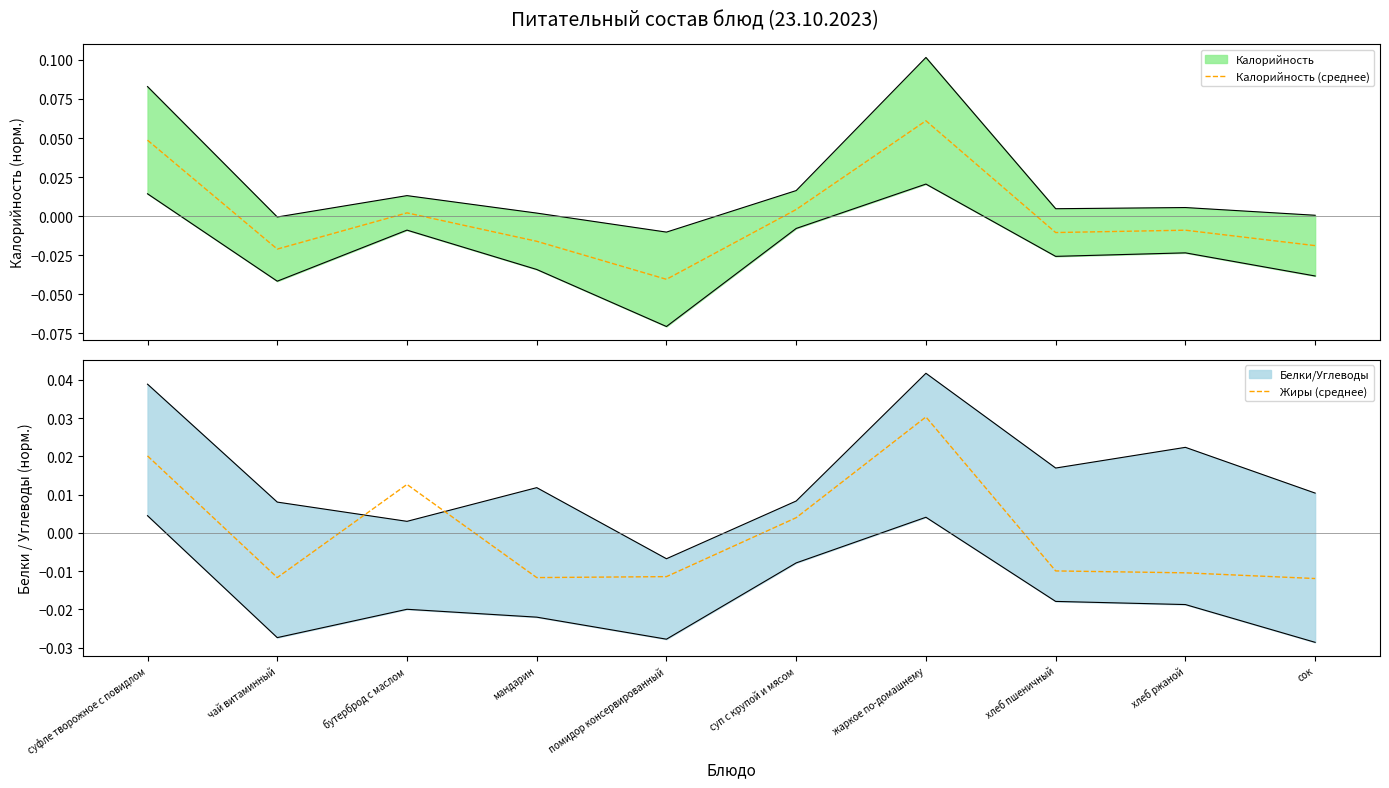

Which label corresponds to the smallest value in the chart?

помидор консервированный